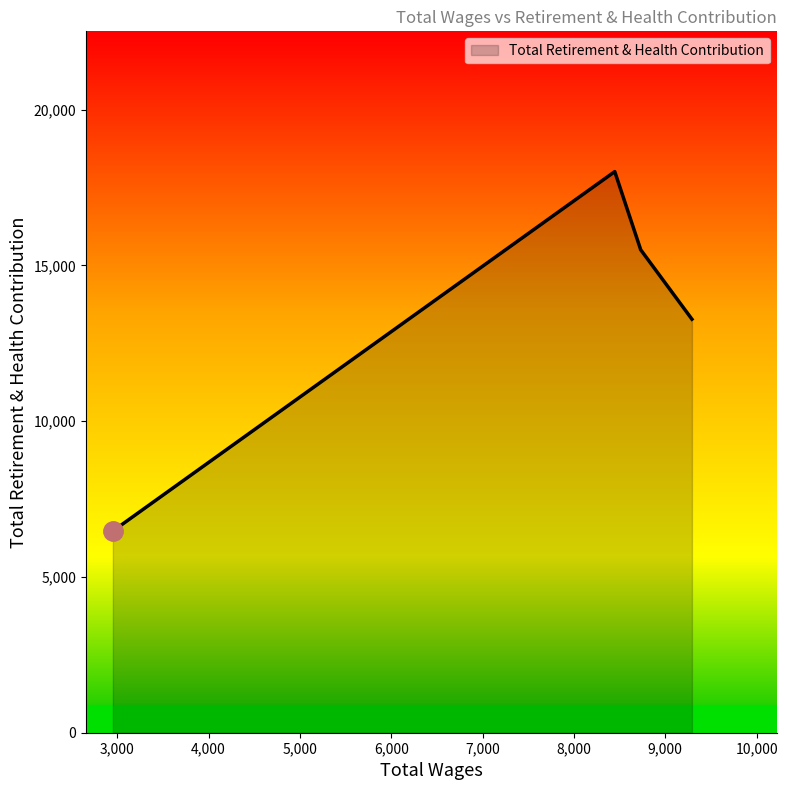

What is the difference between the second highest and second lowest values?

2266